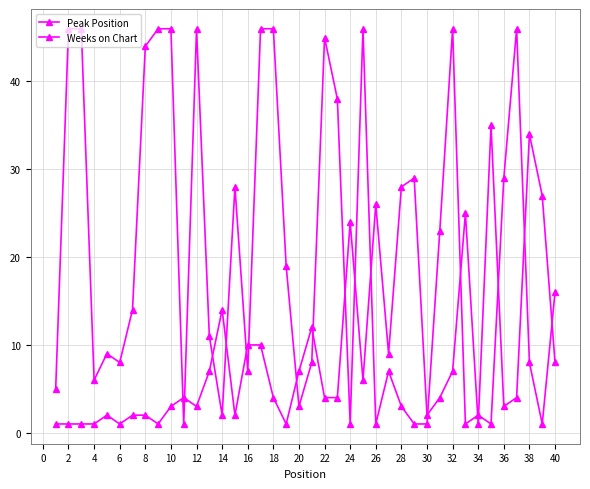

What is the highest value of the Weeks on Chart series?

46